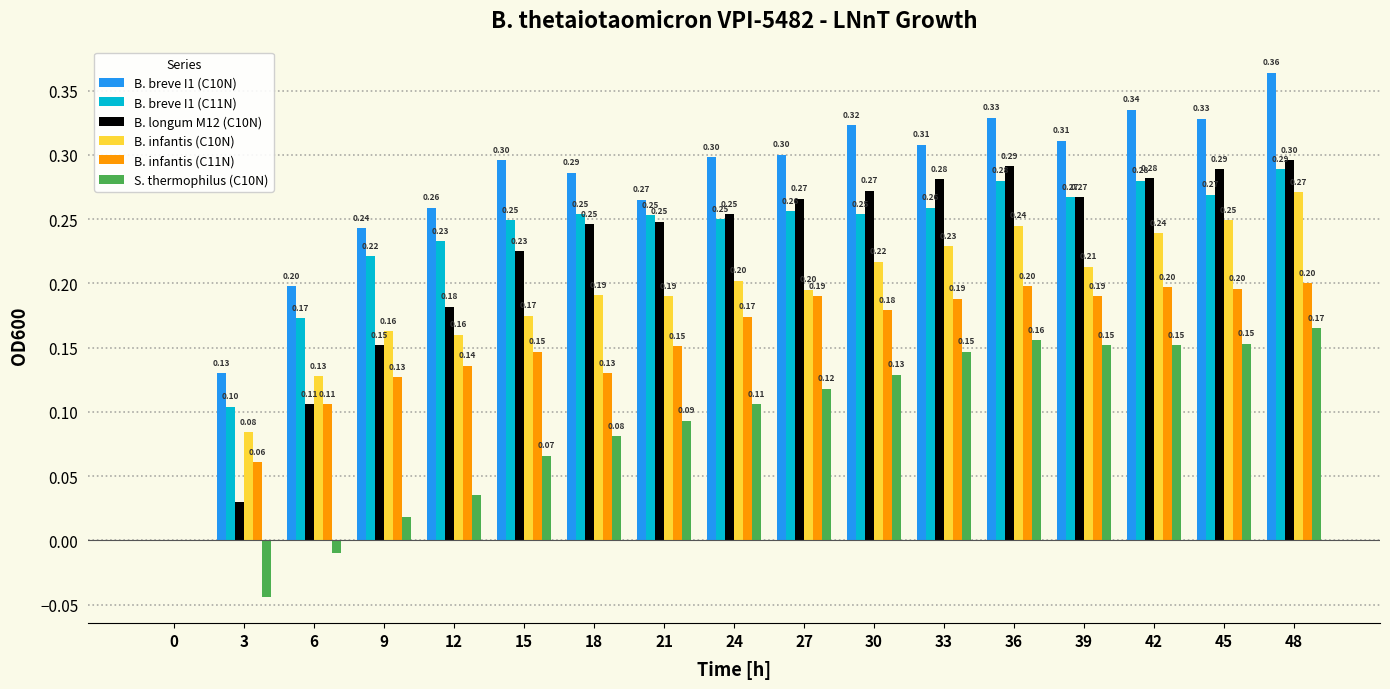

Which series has the widest spread of values?

B. breve I1 (C10N)